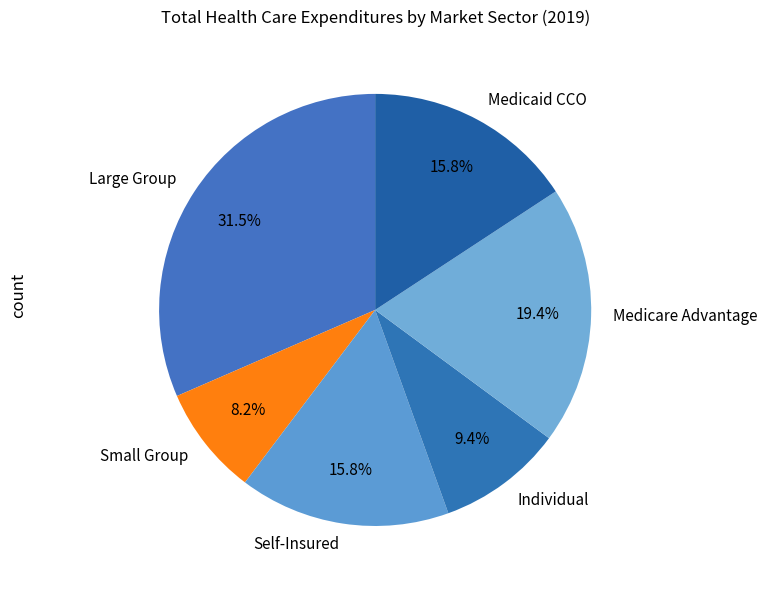

Is there any slice that represents more than half of the pie?

No